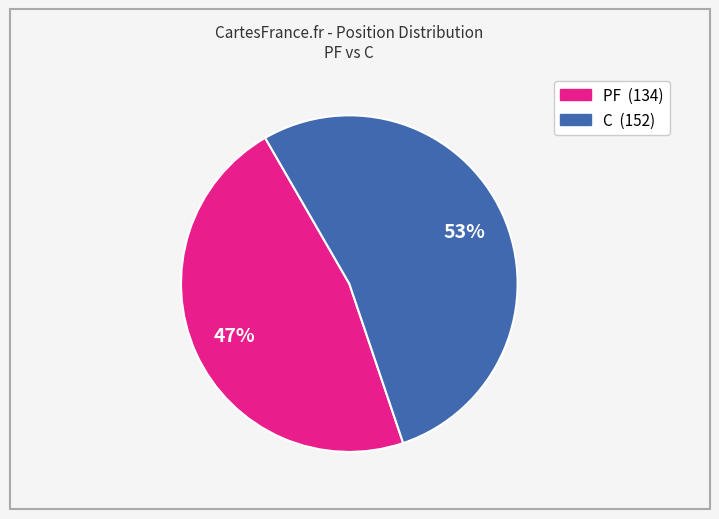

Count the number of slices in the pie.

2